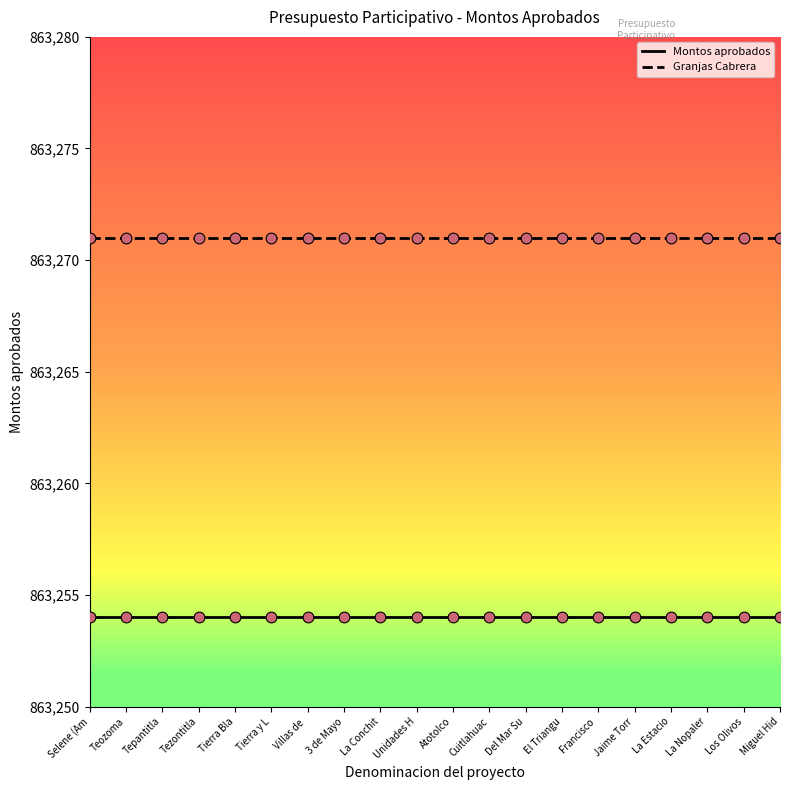

What is the spread (max minus min) of values at Tepantitla?

17